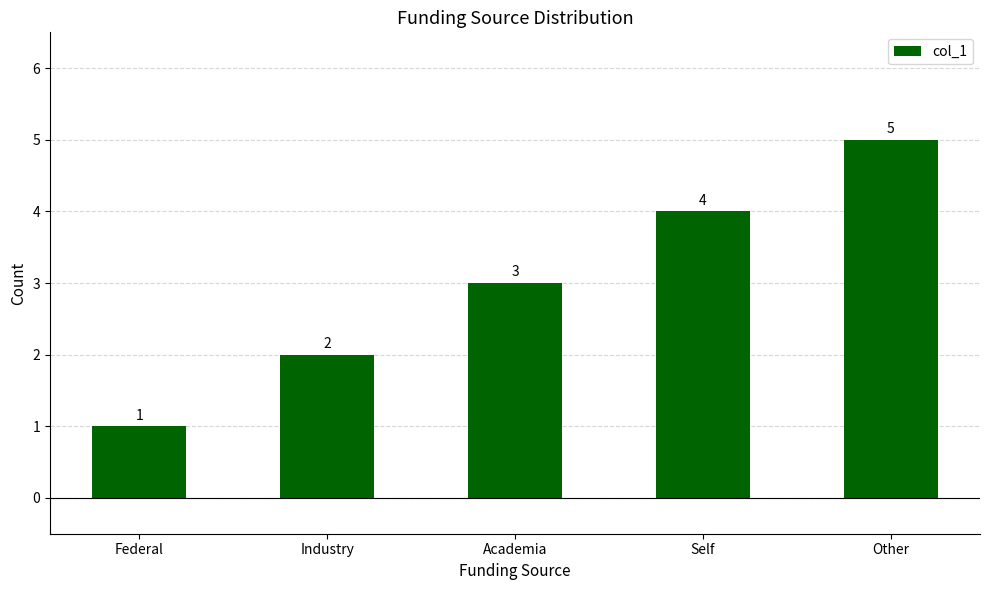

Count the number of categories in the chart.

5